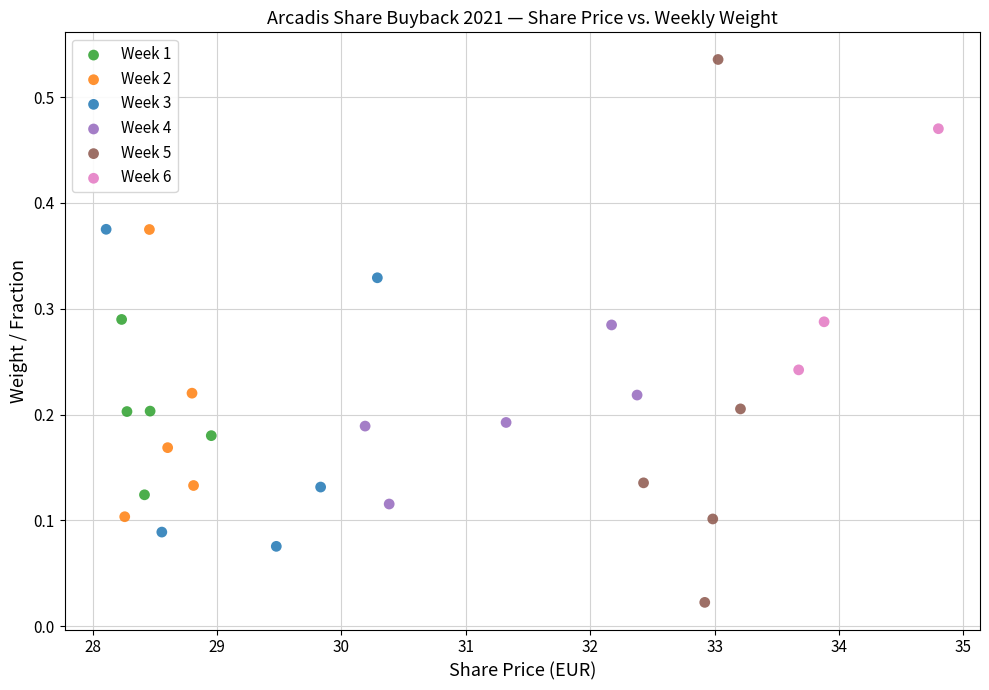

Which series reaches the maximum Y coordinate?

Week 5